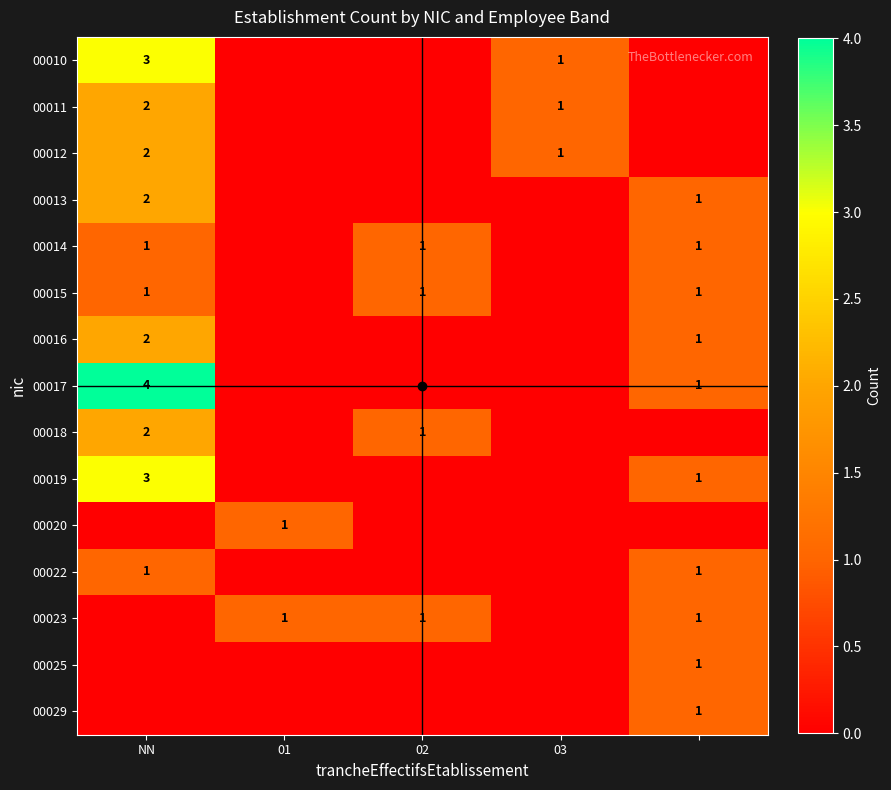

Between 02 and 03, which is larger?

03